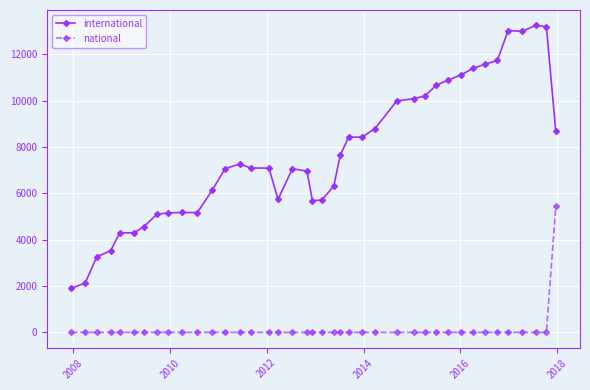

What is the lowest value of the international series?

1906